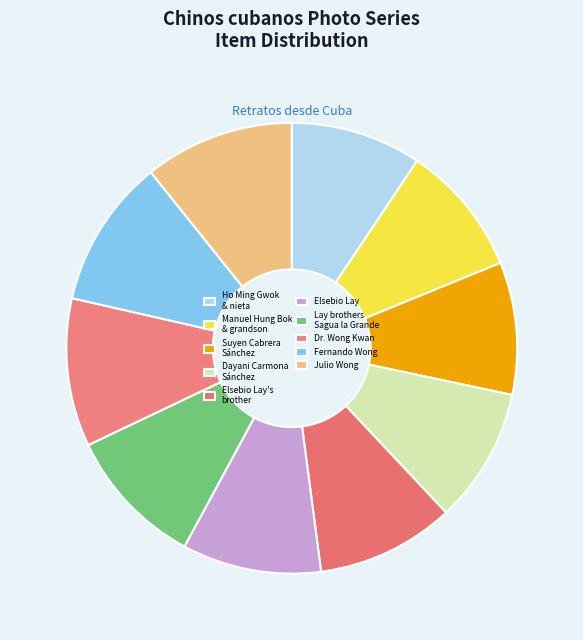

What is the largest slice in the pie chart?

Julio Wong